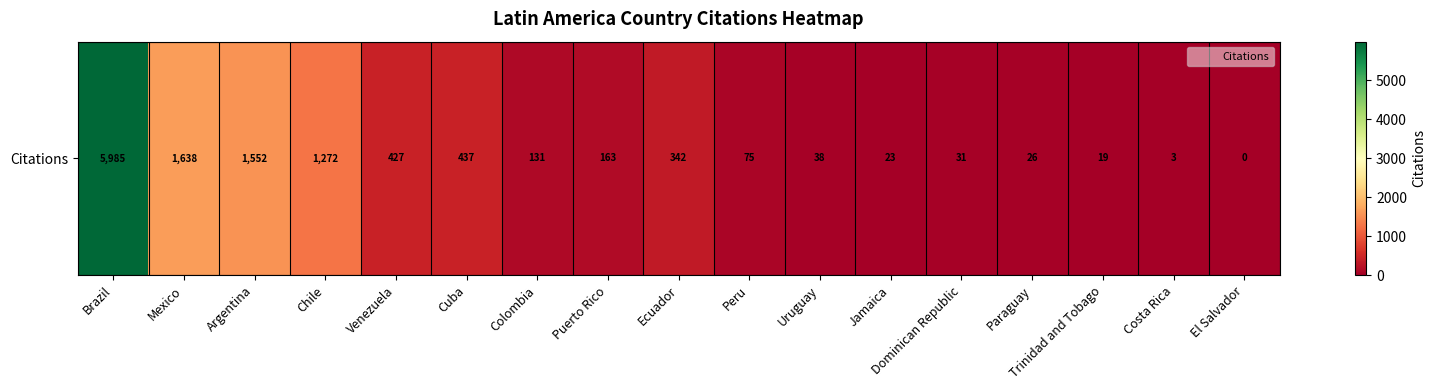

Rank the categories by value from highest to lowest.

Brazil, Mexico, Argentina, Chile, Cuba, Venezuela, Ecuador, Puerto Rico, Colombia, Peru, Uruguay, Dominican Republic, Paraguay, Jamaica, Trinidad and Tobago, Costa Rica, El Salvador